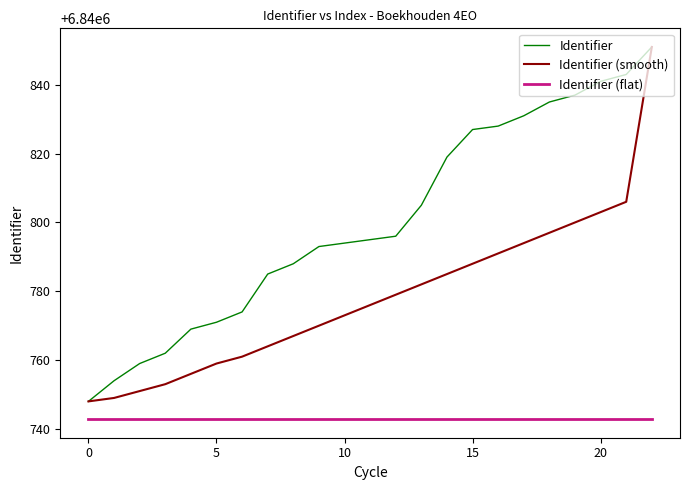

True or false: Identifier and Identifier (flat) intersect in this chart.

False